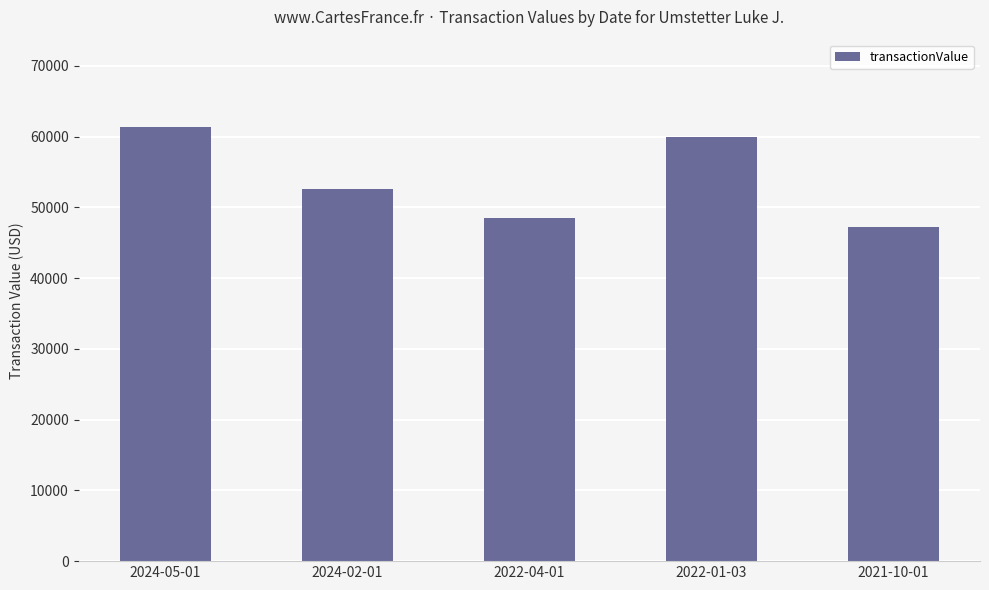

What position from the left is 2022-01-03?

4